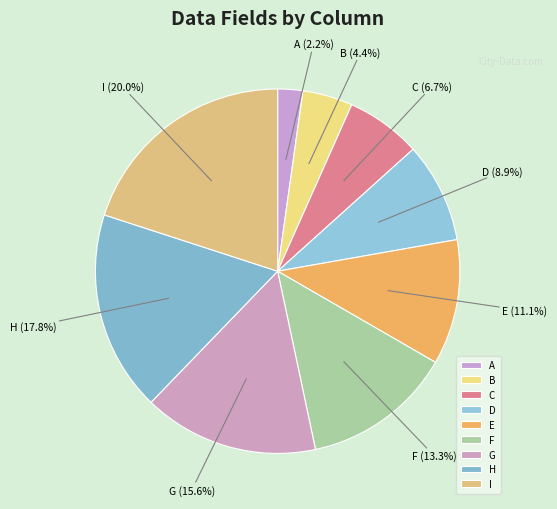

Does F represent more than half of the total?

No